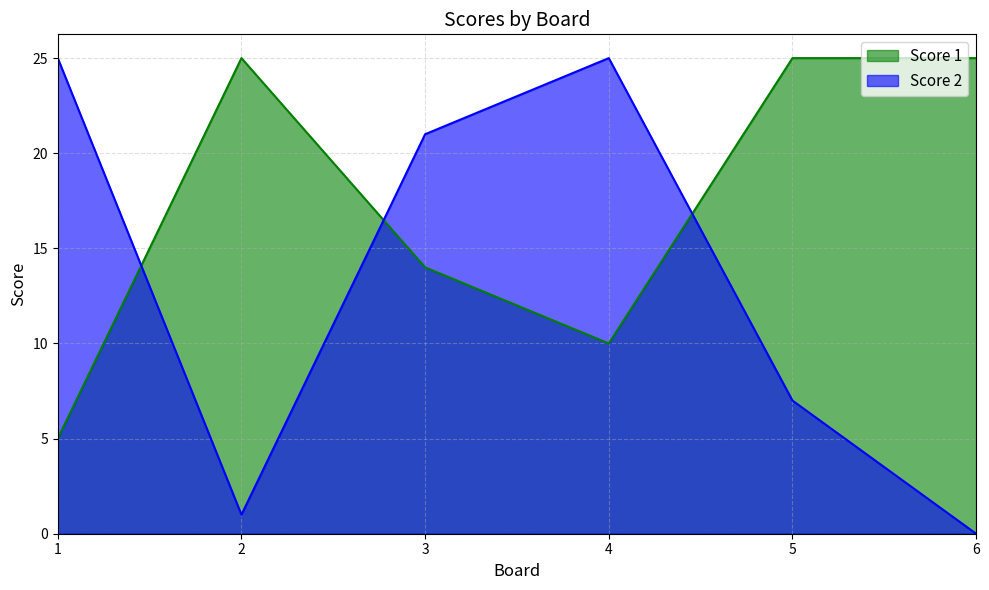

List the series in order of their overall mean, highest first.

Score 1, Score 2